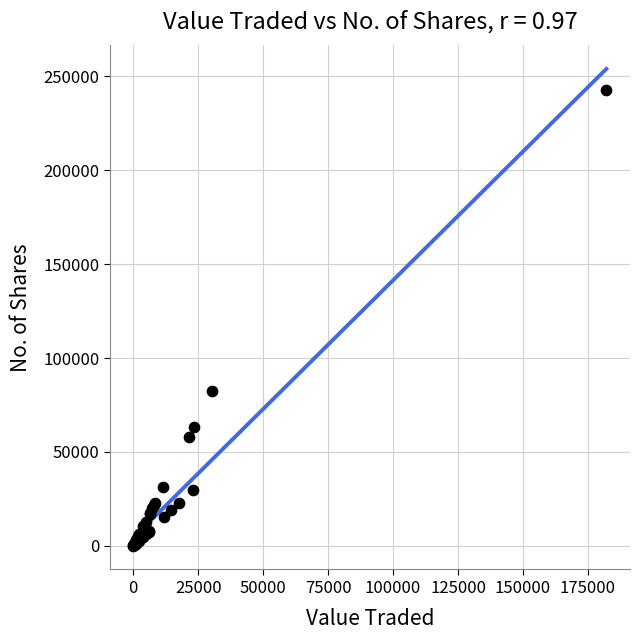

What Y value in the scatter plot is closest to 121462?

82434